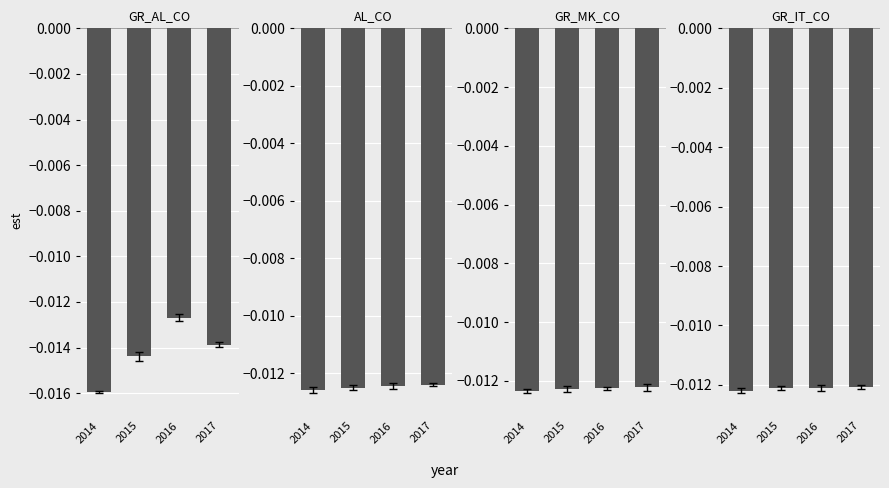

The AL_CO series shows -0.0 at 2017. True or false?

True